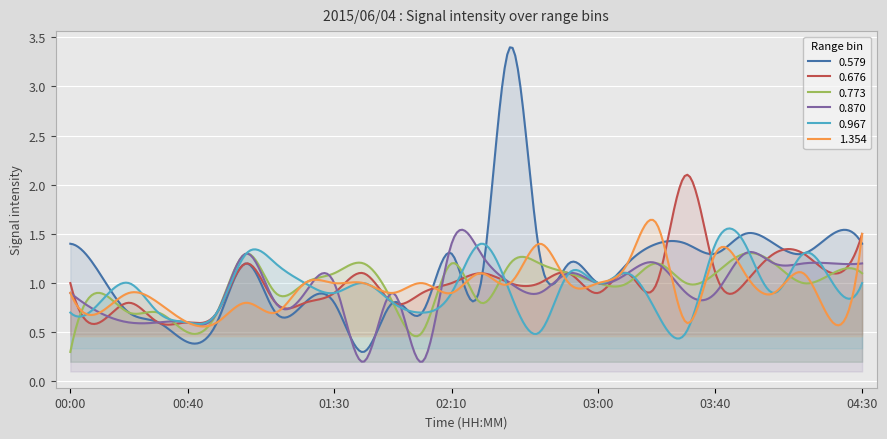

How many series are shown in this chart?

6